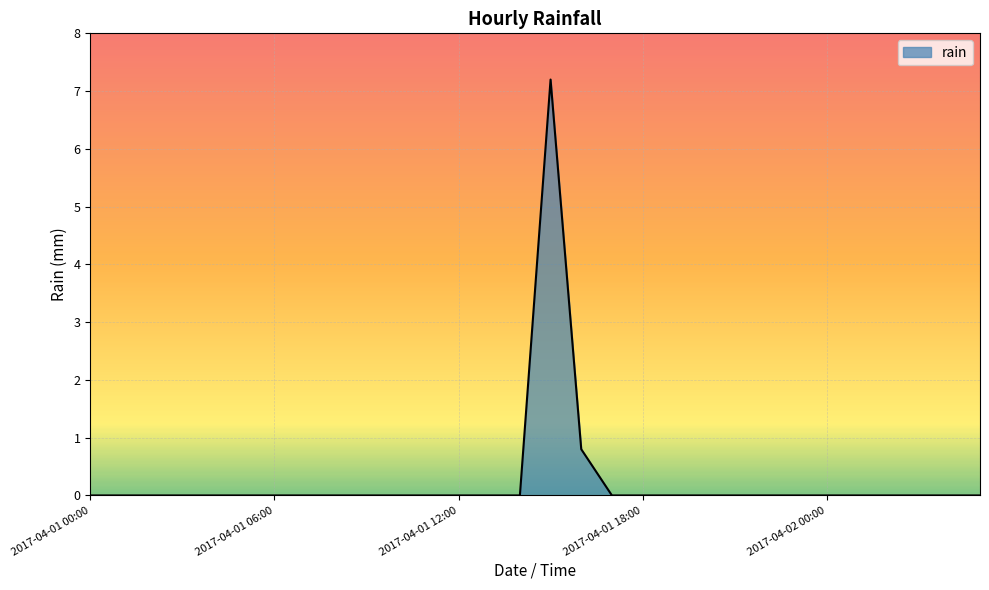

Reading left to right, list all the values displayed in this chart.

0.0	0.0	0.0	0.0	0.0	0.0	0.0	0.0	0.0	0.0	0.0	0.0	0.0	0.0	0.0	7.2	0.8	0.0	0.0	0.0	0.0	0.0	0.0	0.0	0.0	0.0	0.0	0.0	0.0	0.0